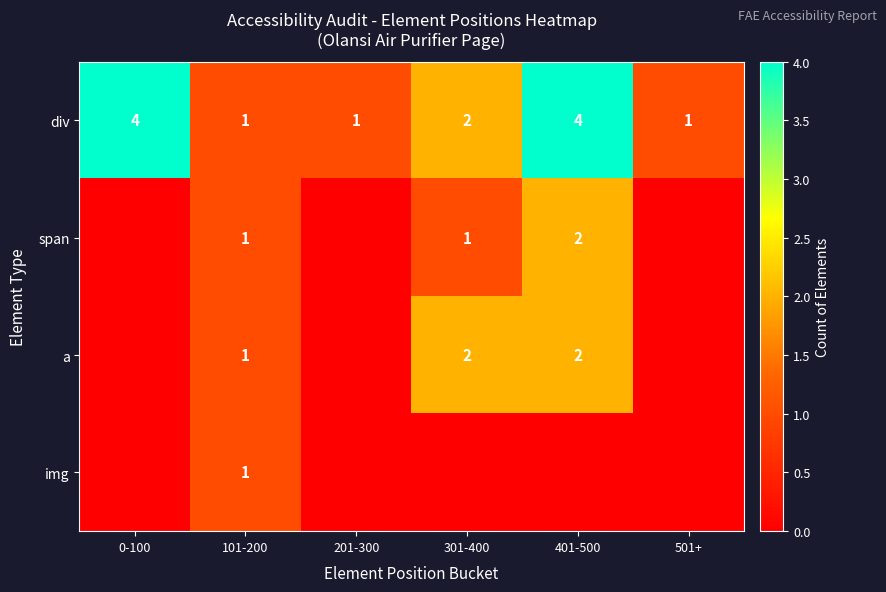

Which category has the lowest value across all series?

0-100